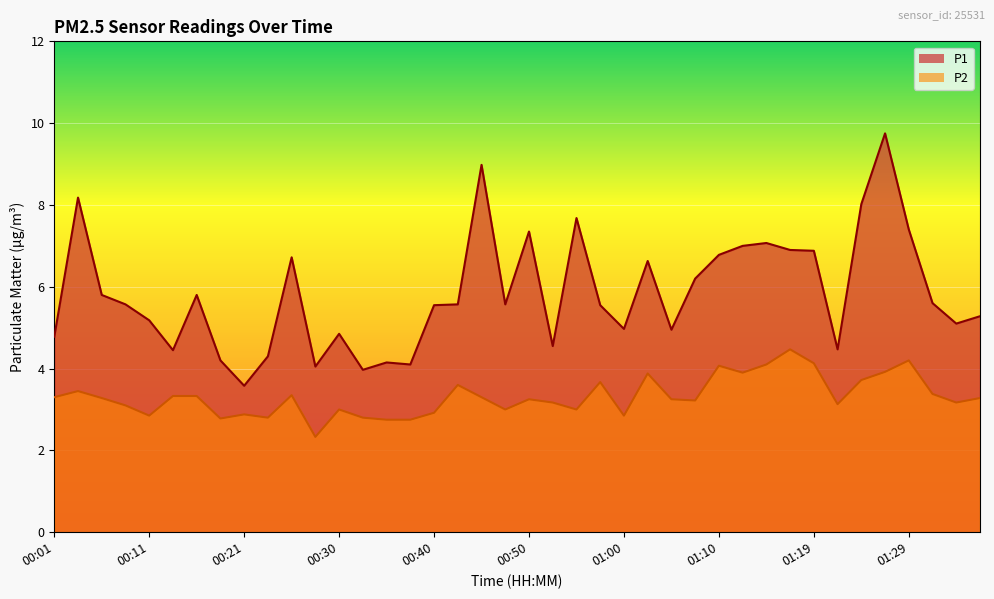

How many data points in P2 are above 3?

27